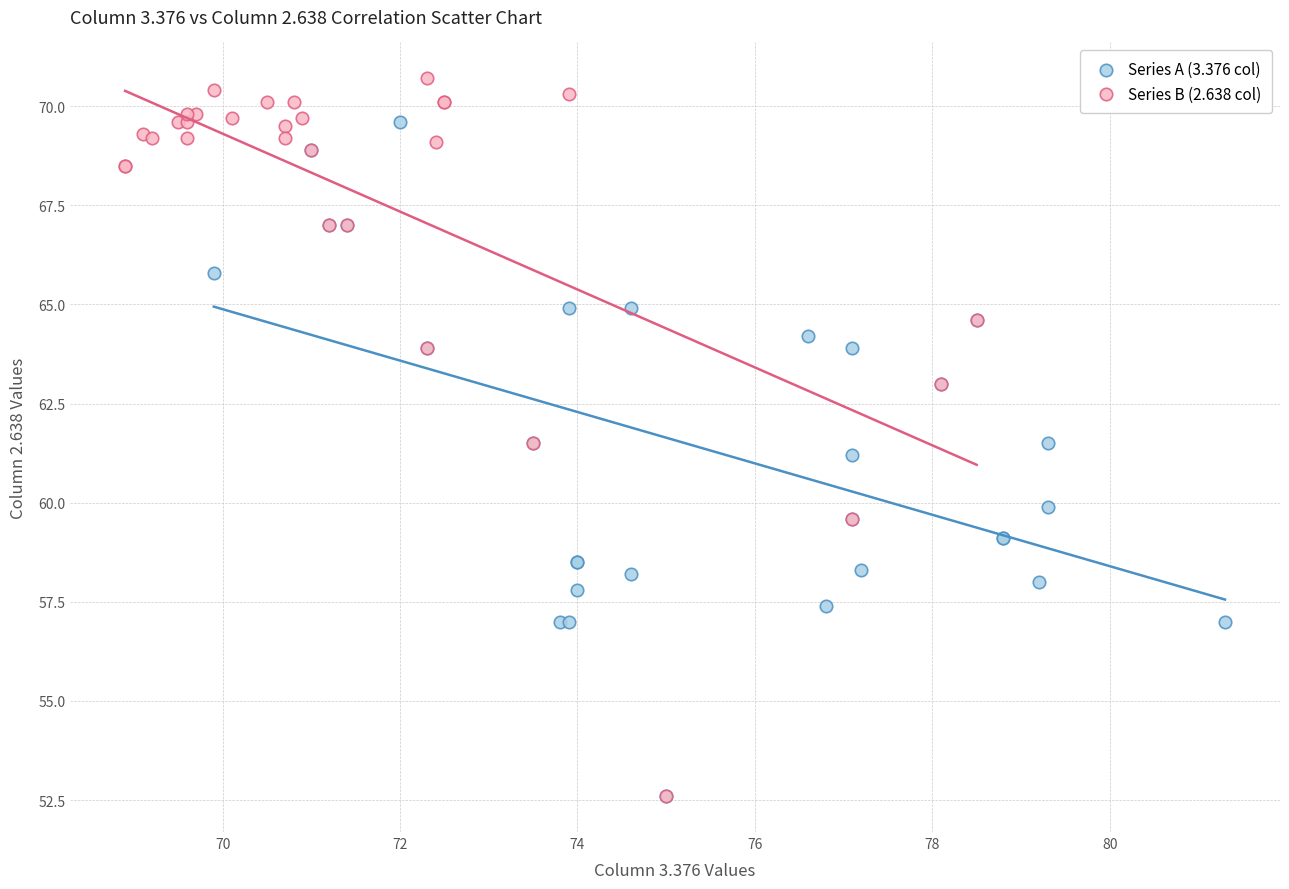

Which series has the largest Y range (max minus min)?

Series B (2.638 col)